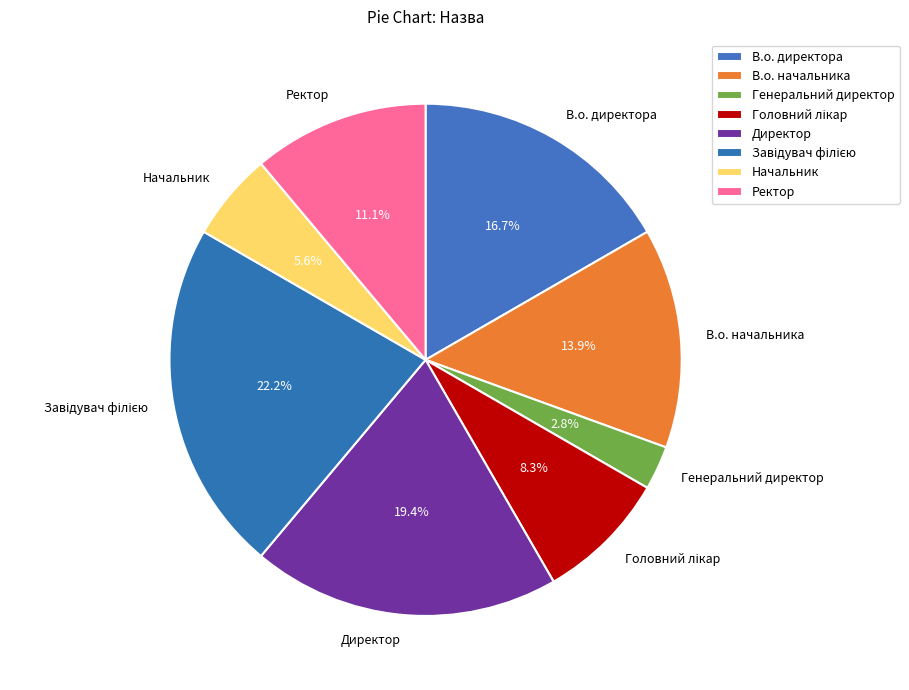

How many slices are in this pie chart?

8